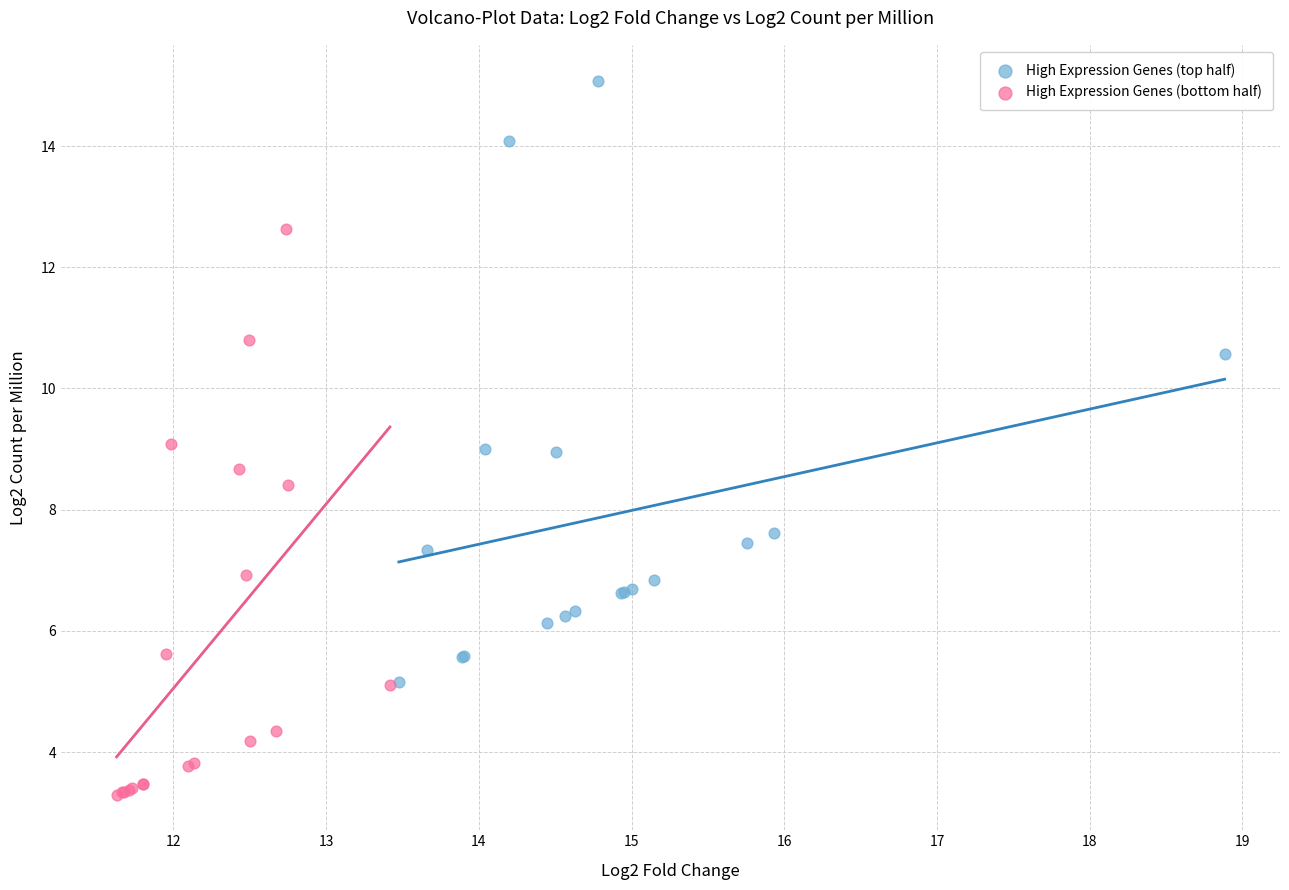

Which series reaches the minimum Y coordinate?

High Expression Genes (bottom half)